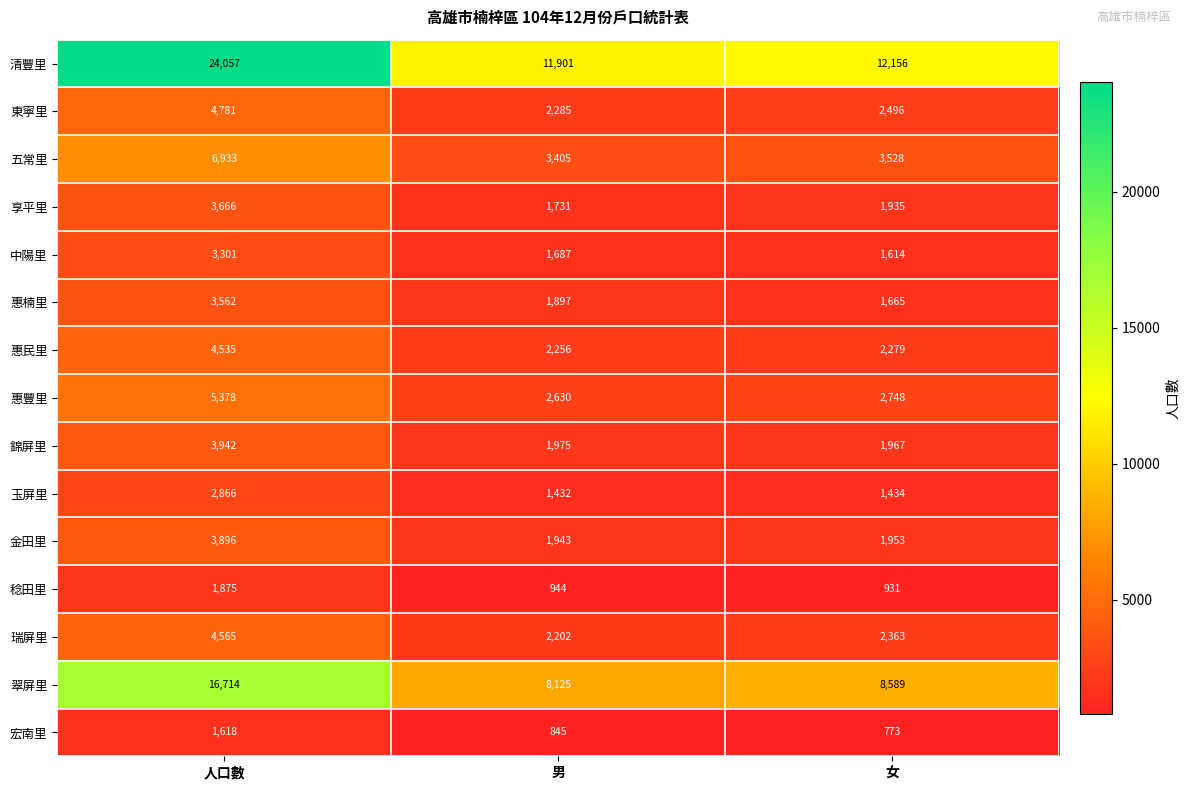

What value does the 惠楠里 series have at 男, to the nearest 100?

1900